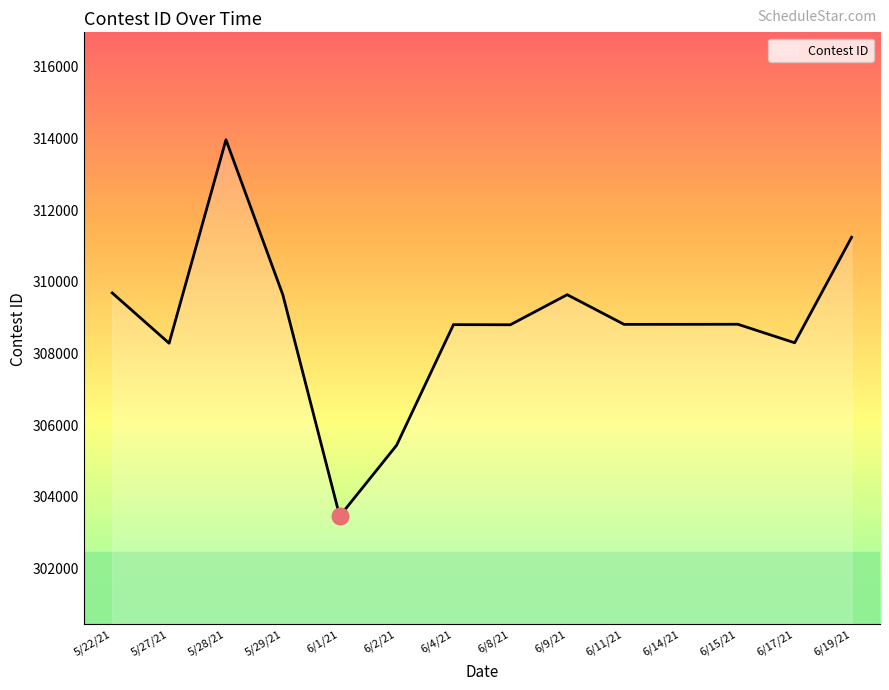

How many lines are shown in the chart?

1